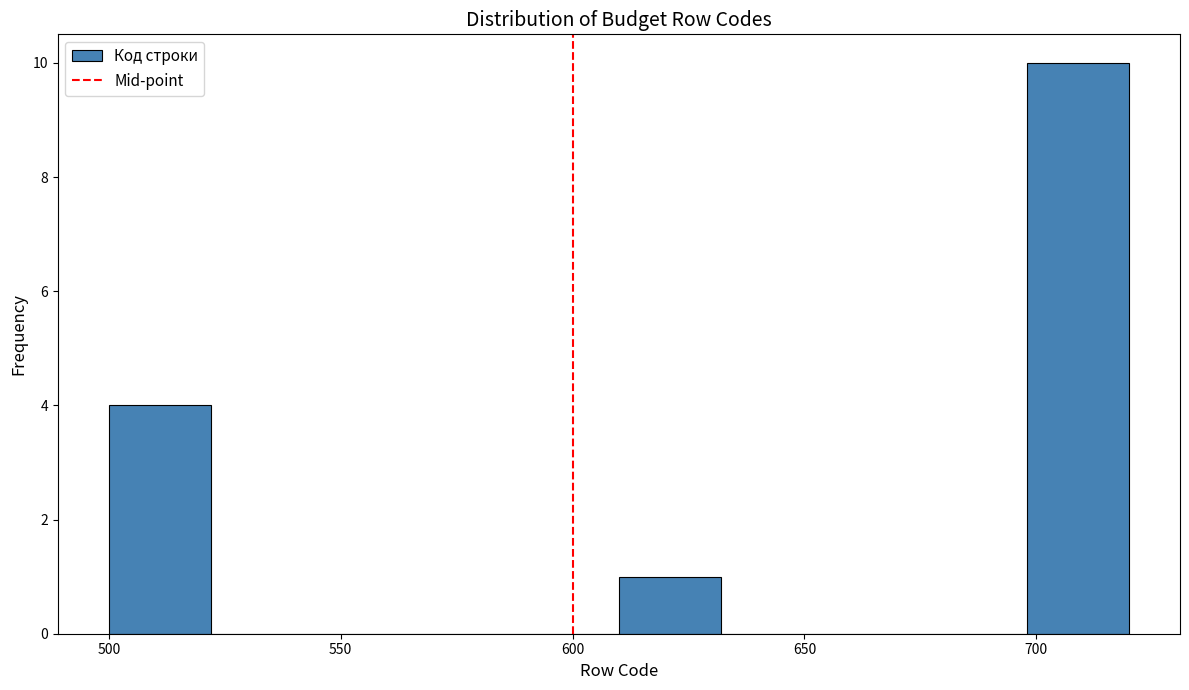

Reading left to right, list every bar in this chart as the range it spans on the x-axis followed by its height. Neither the bar edges nor the heights are printed on the chart, so give them approximately, as read against the axes.

500 to 522: 4
522 to 544: 0
544 to 566: 0
566 to 588: 0
588 to 610: 0
610 to 632: 1
632 to 654: 0
654 to 676: 0
676 to 698: 0
698 to 720: 10